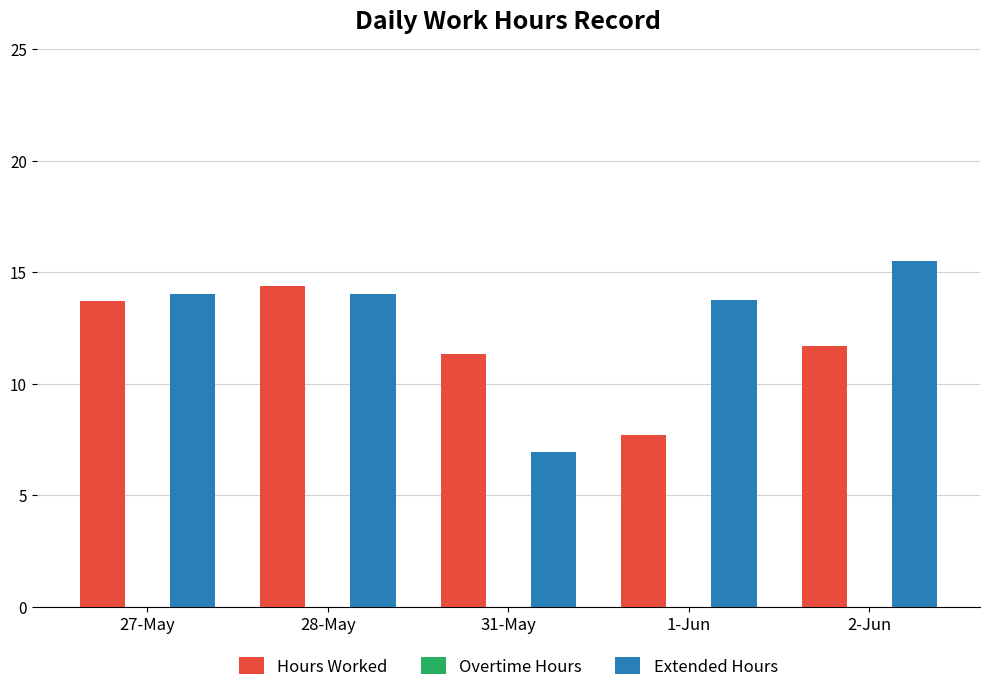

What is the label of the 3rd bar from the left?

31-May